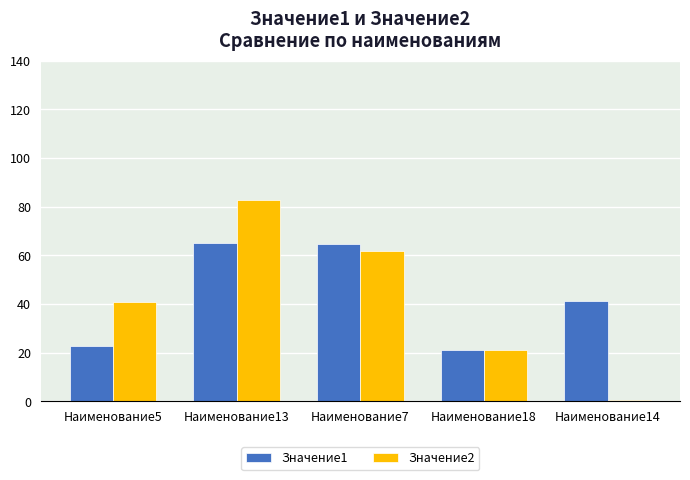

What is the total value across all series at Наименование14?

41.8